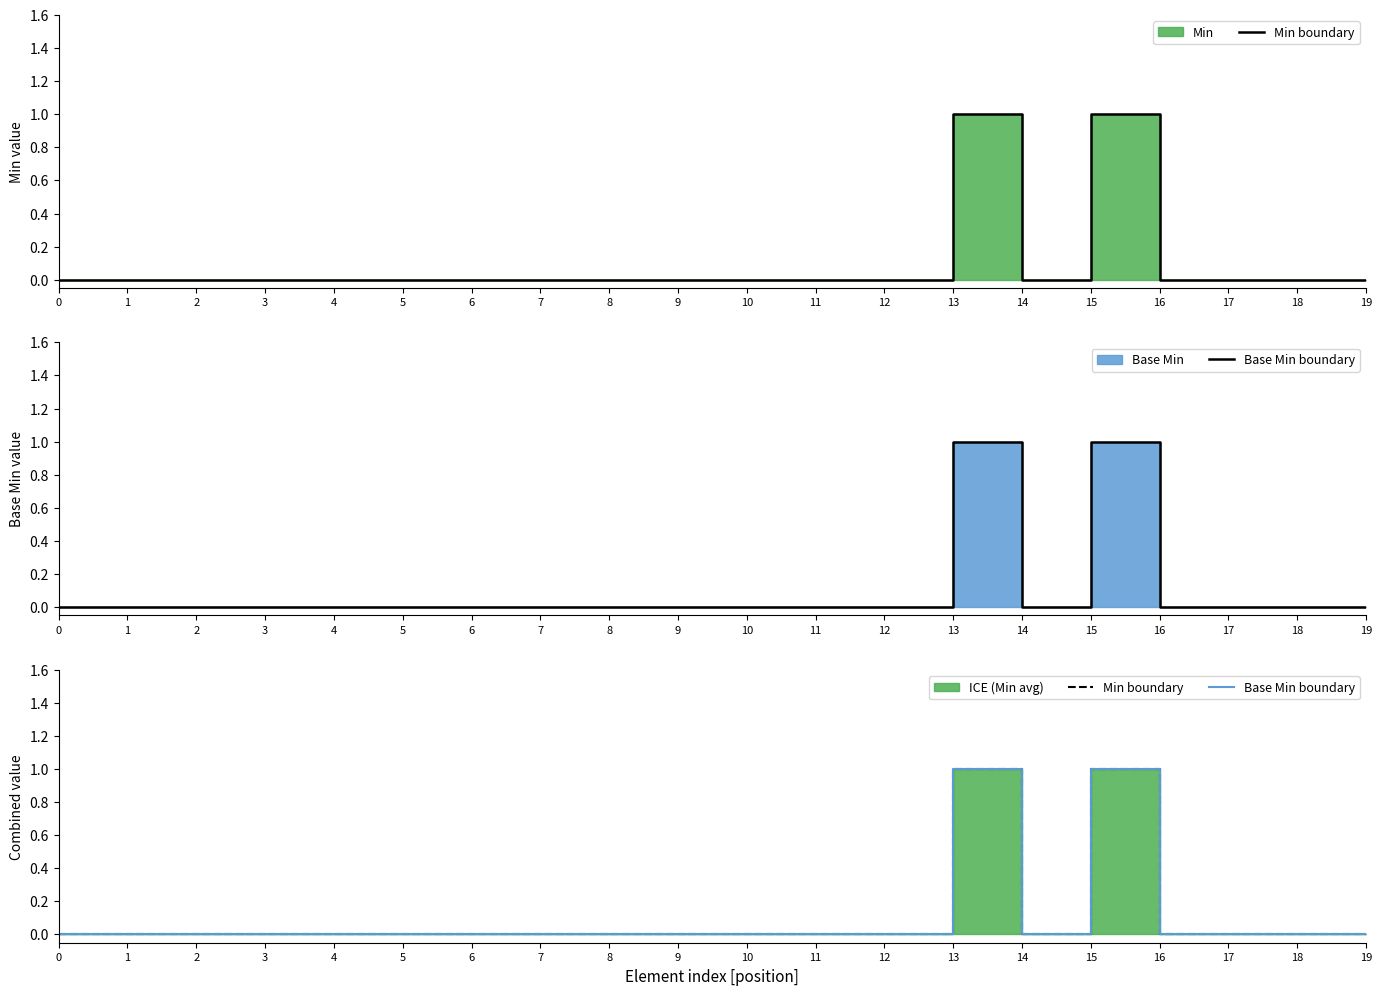

List the labels in order of Base Min boundary value, largest first.

13, 15, 0, 1, 2, 3, 4, 5, 6, 7, 8, 9, 10, 11, 12, 14, 16, 17, 18, 19